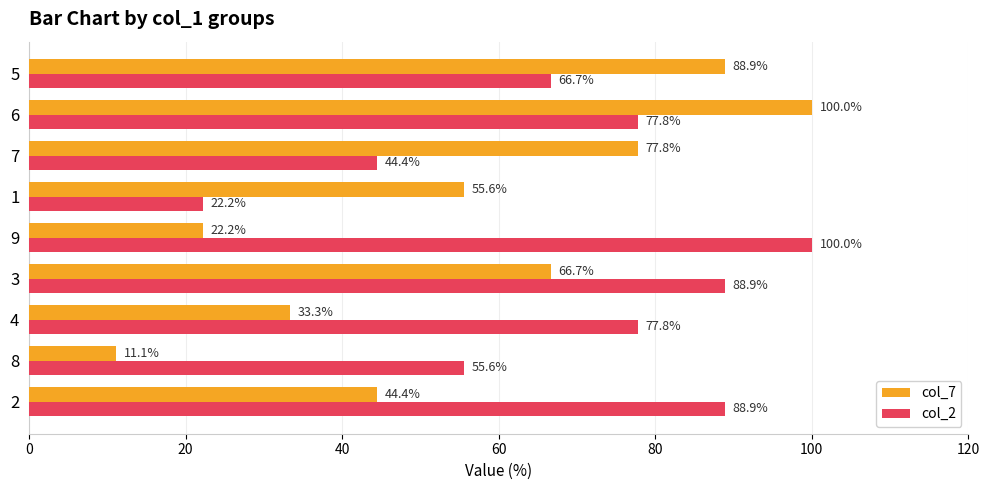

Between 7 and 5, which series saw the biggest shift?

col_2